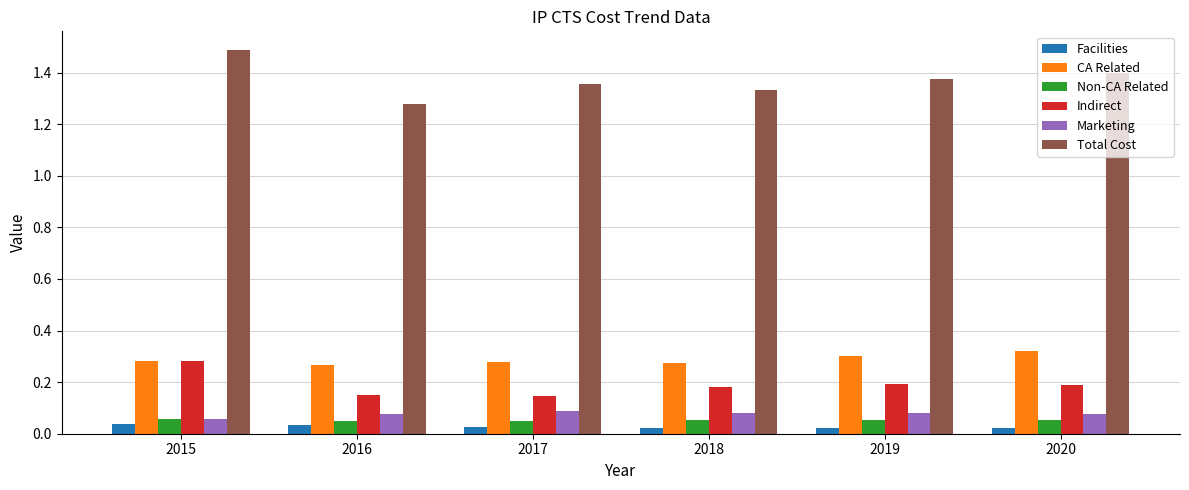

What is the sum of all Total Cost values?

8.2